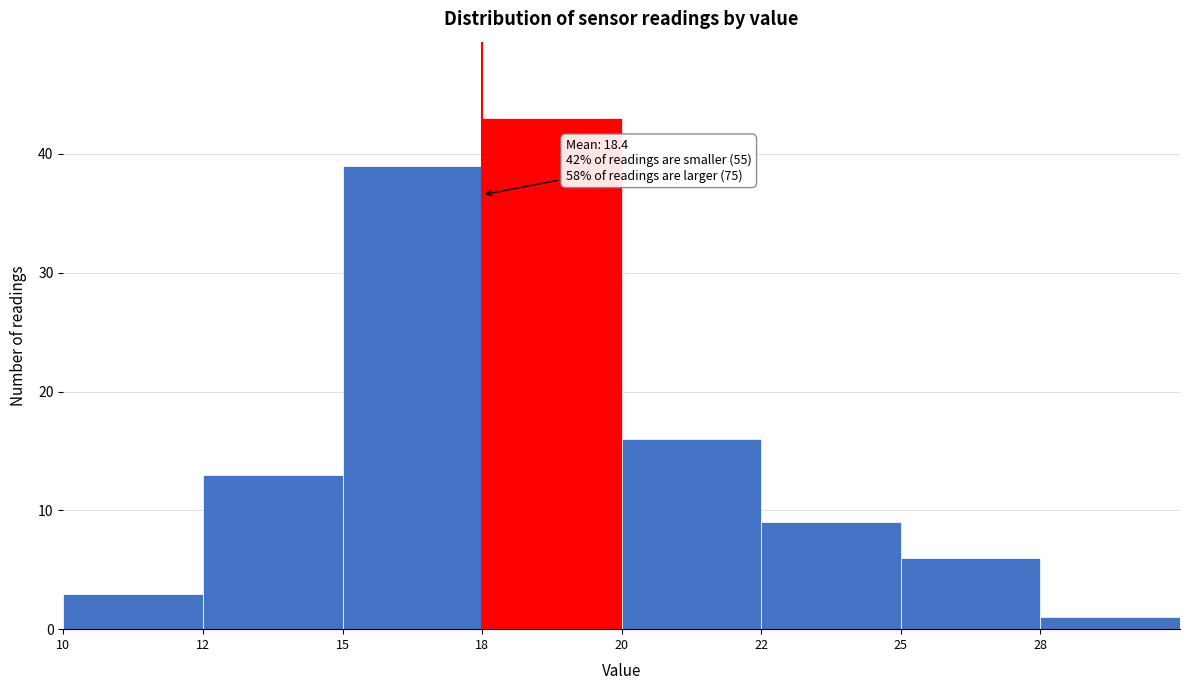

Reading right to left, transcribe all the data shown in this chart.

1	6	9	16	43	39	13	3